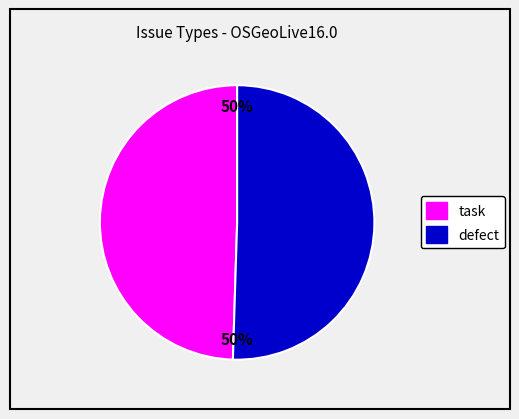

How many slices are in this pie chart?

2